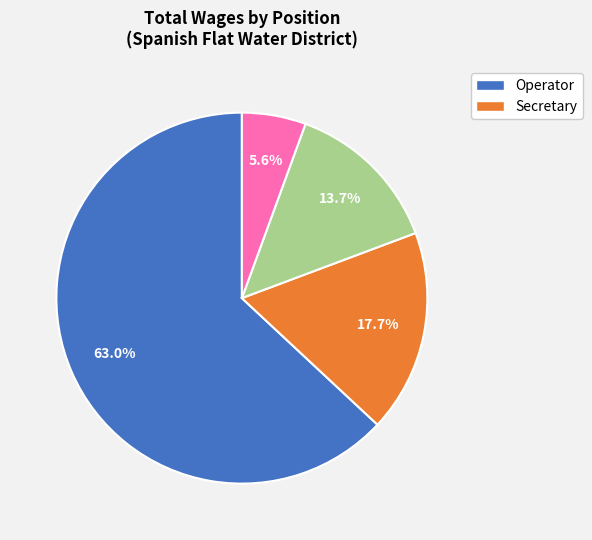

To the nearest percent, what is the difference between the largest and smallest slice percentages?

57%